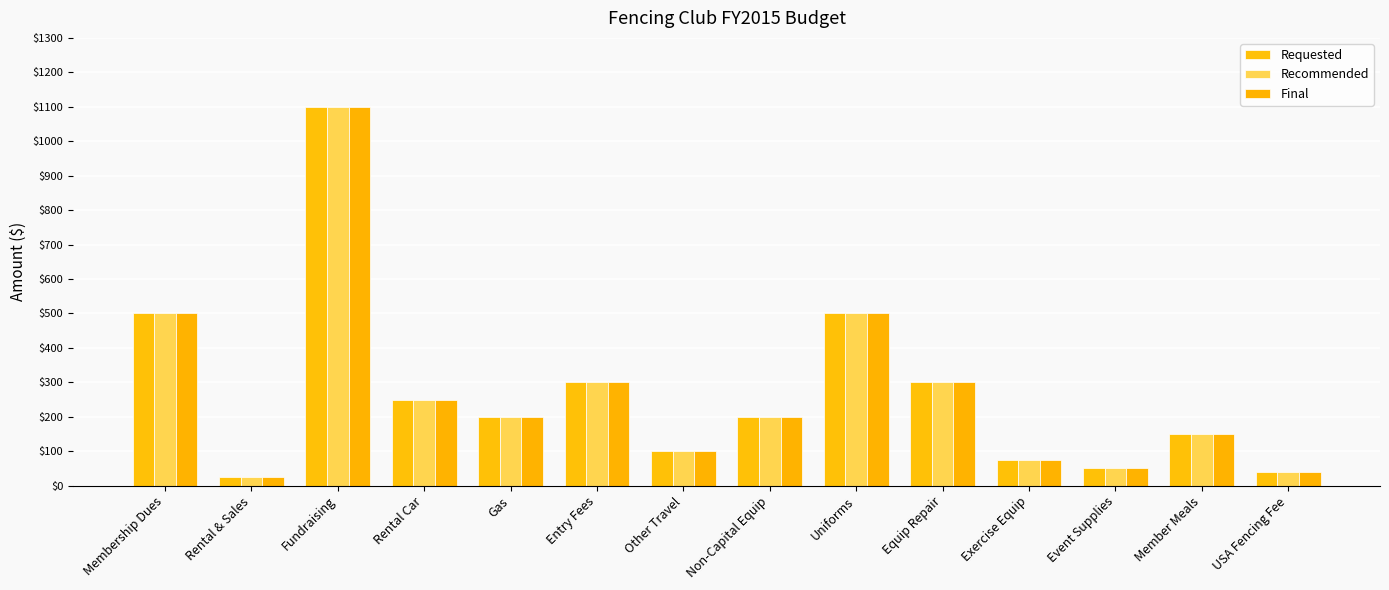

What position from the left is Fundraising?

3